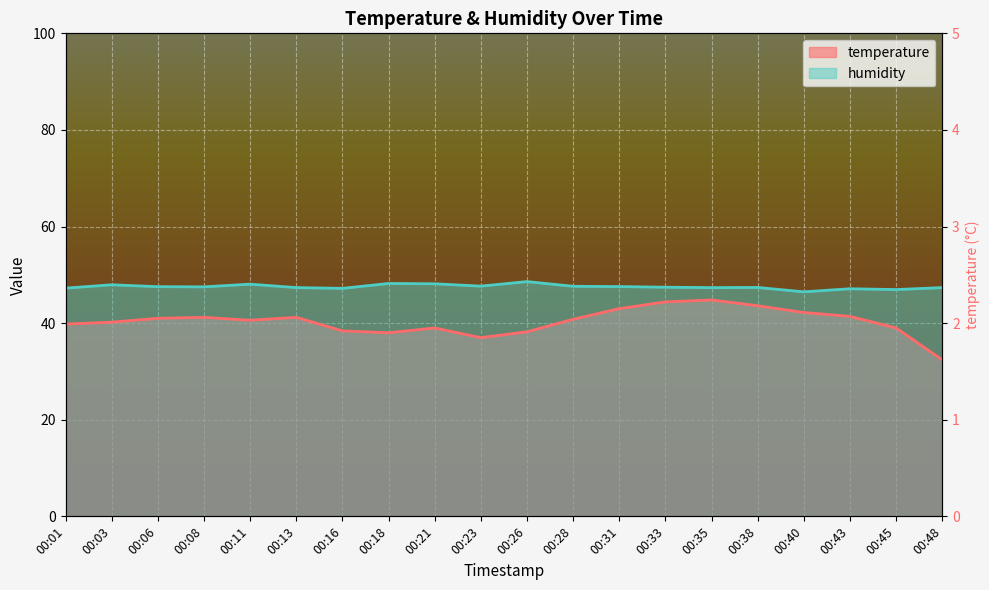

What is the value of the humidity point at the 8th from the left?

48.2